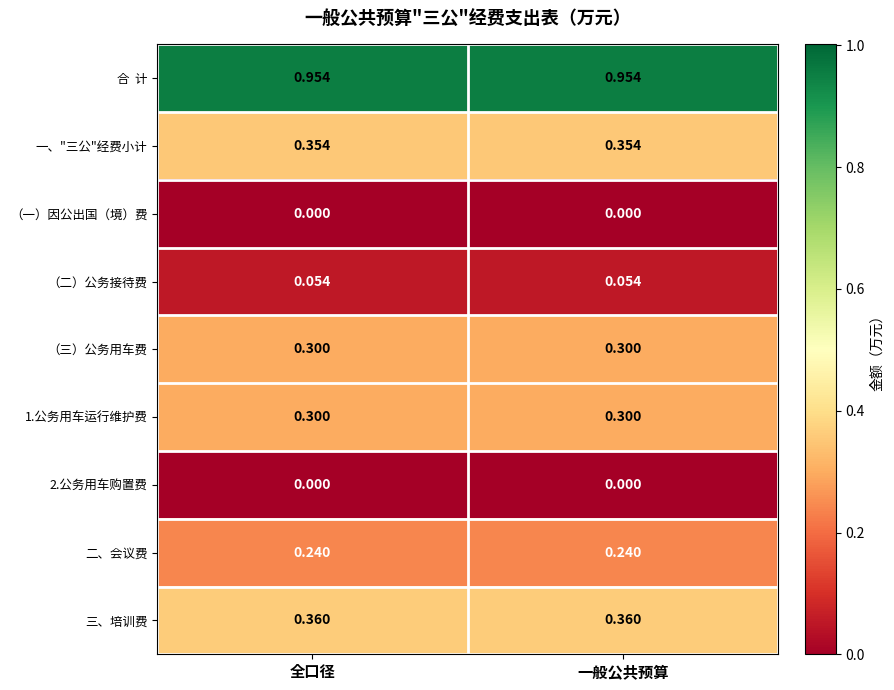

Count the number of categories in the chart.

2